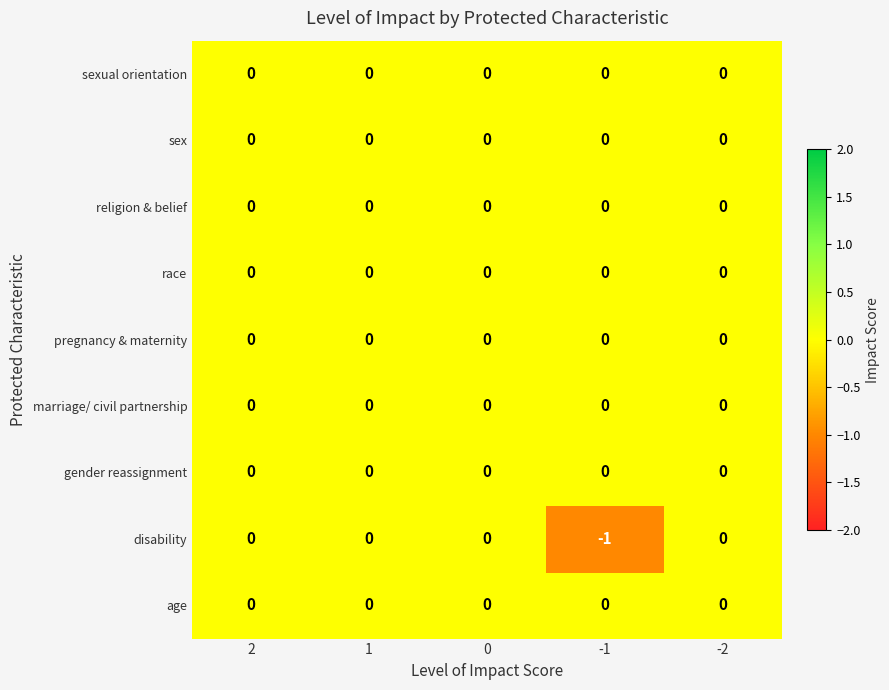

Which series has the widest spread of values?

disability